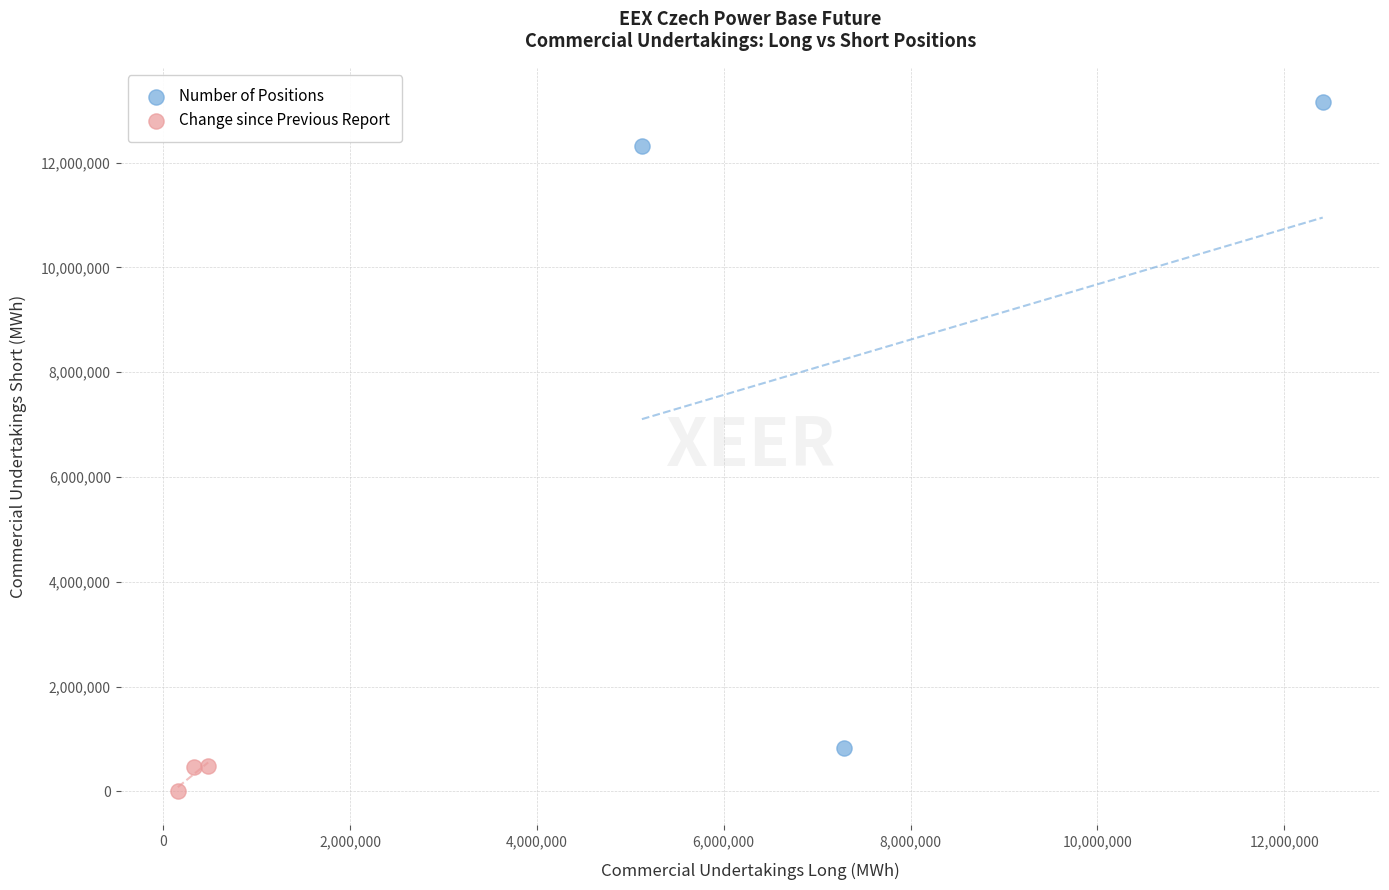

Which series contains the highest Y value?

Number of Positions